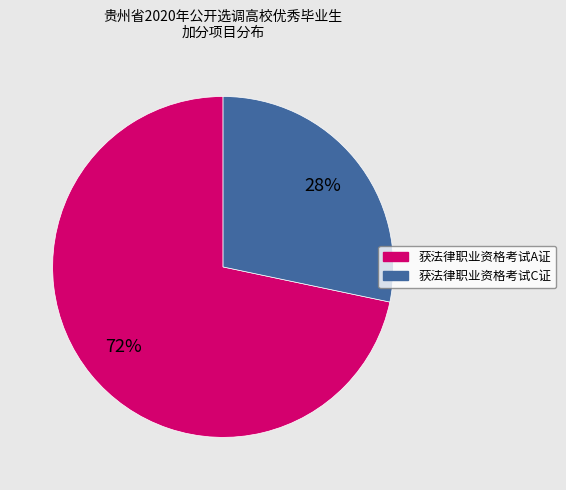

What is the largest slice in the pie chart?

获法律职业资格考试A证